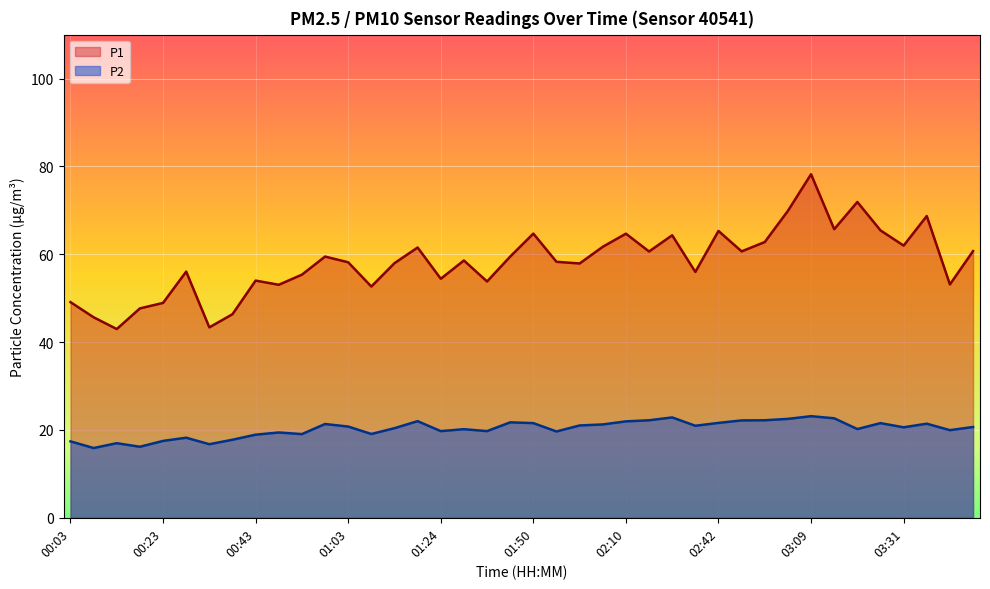

At how many categories does at least one series exceed 50?

33